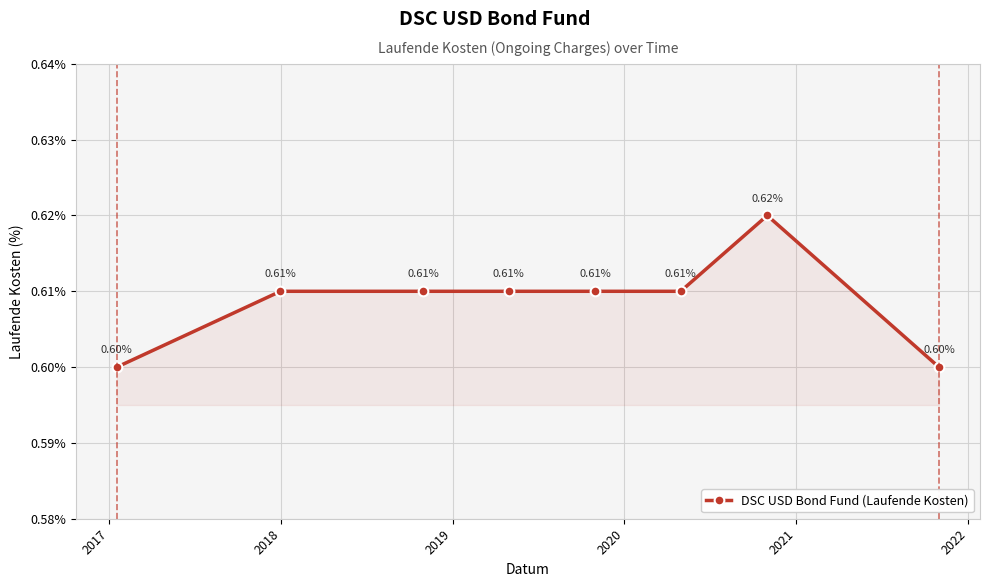

True or false: the data has more than 2 interior local peaks.

False